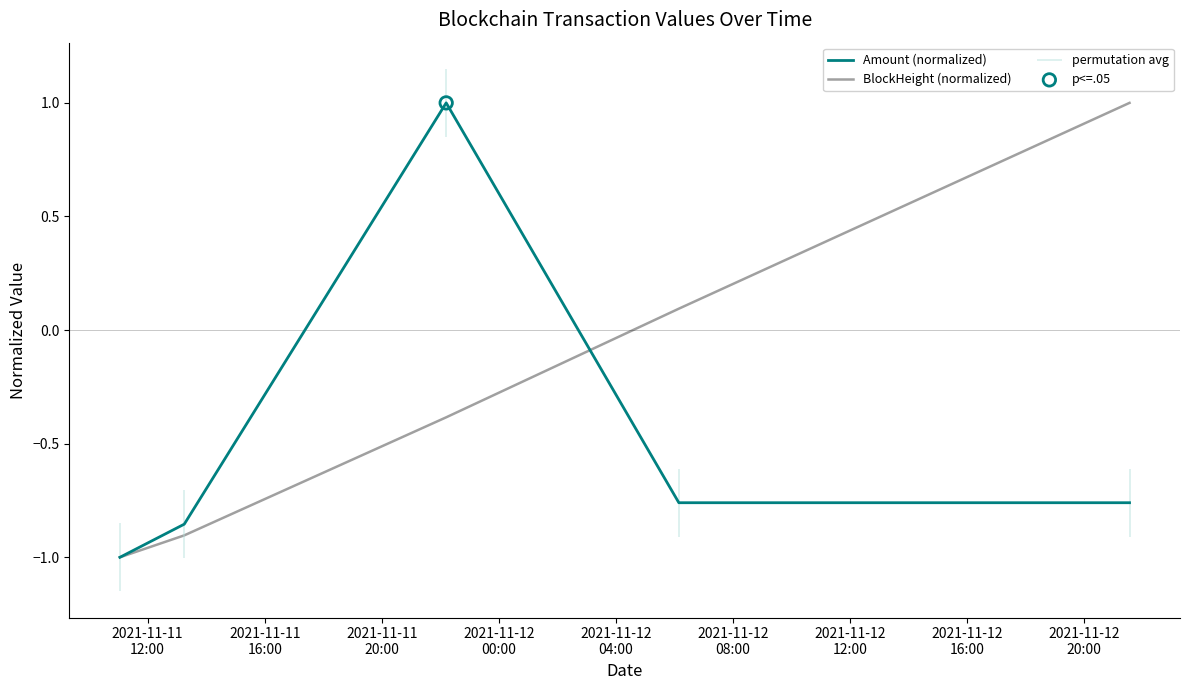

Which series has the largest Y range (max minus min)?

Amount (normalized)